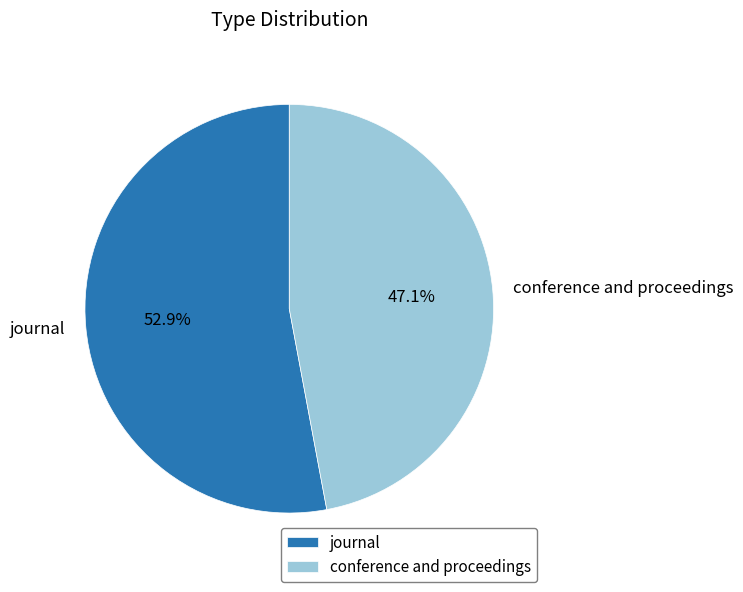

Rank the categories by value from highest to lowest.

journal, conference and proceedings